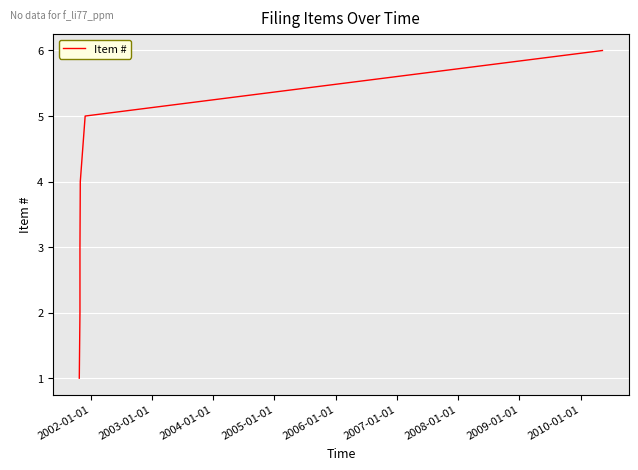

How many values exceed 4?

2